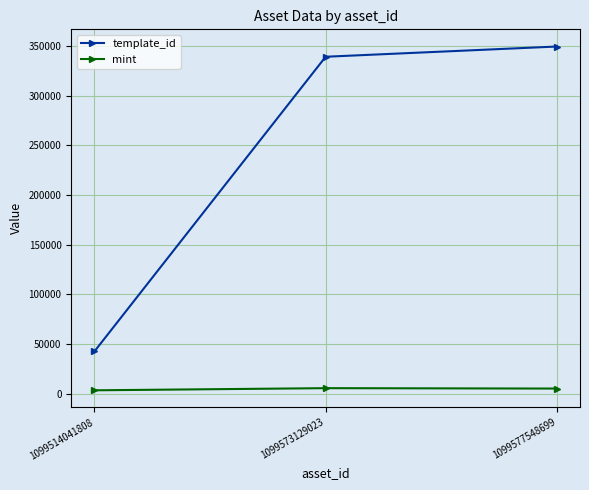

At which category does the chart reach its peak across all series?

1099577548699